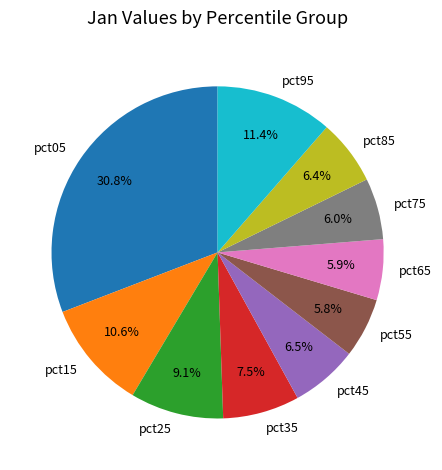

Count the number of slices in the pie.

10